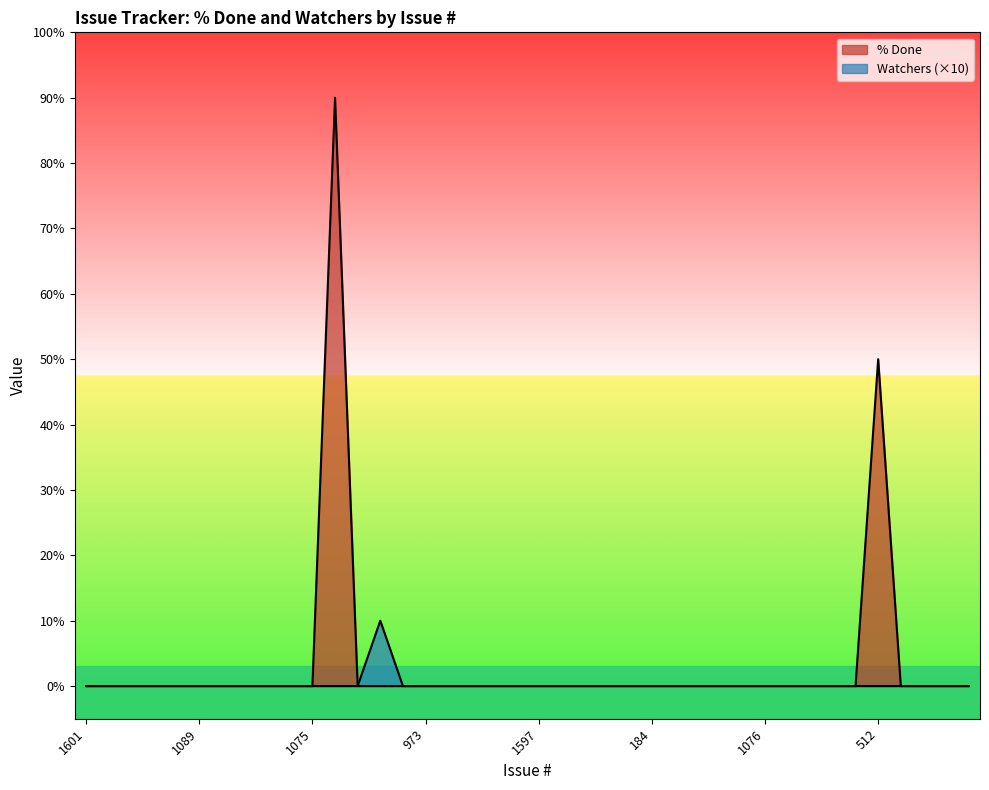

At which category is the sum across all series the highest?

2439